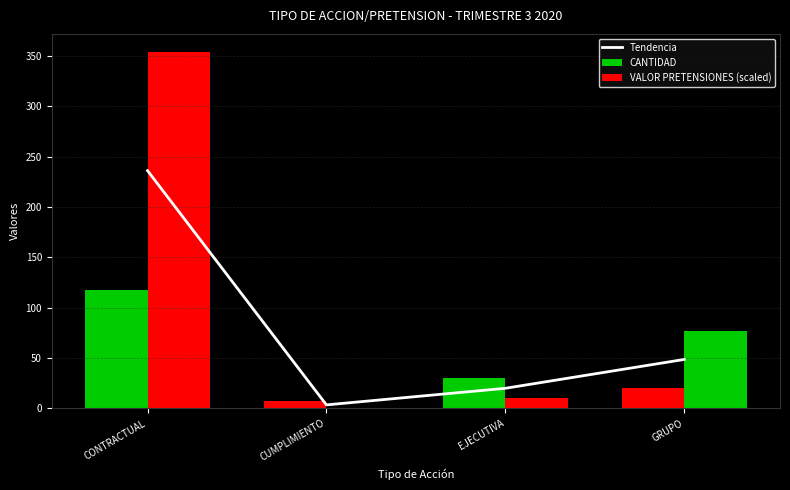

At how many categories does at least one series exceed 329?

1